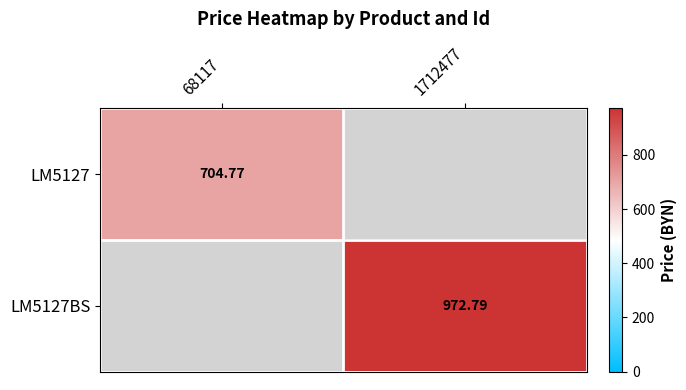

Is it true that LM5127 equals 0.0 at 1712477?

True